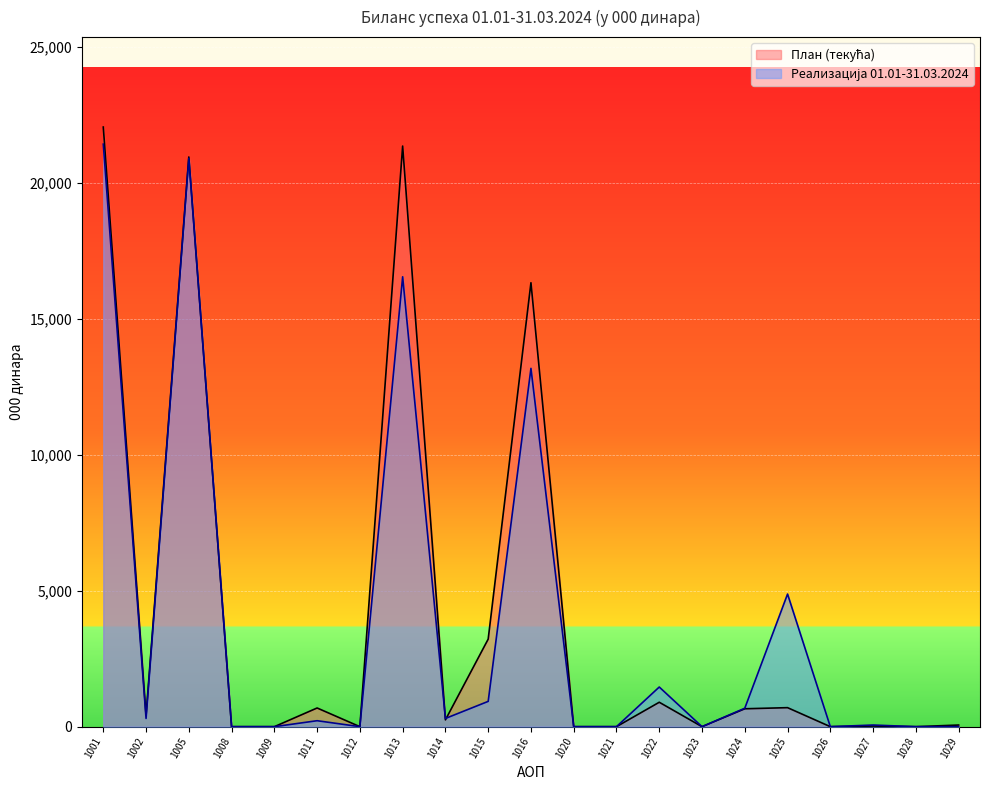

True or false: План (текућа) and Реализација 01.01-31.03.2024 intersect in this chart.

True